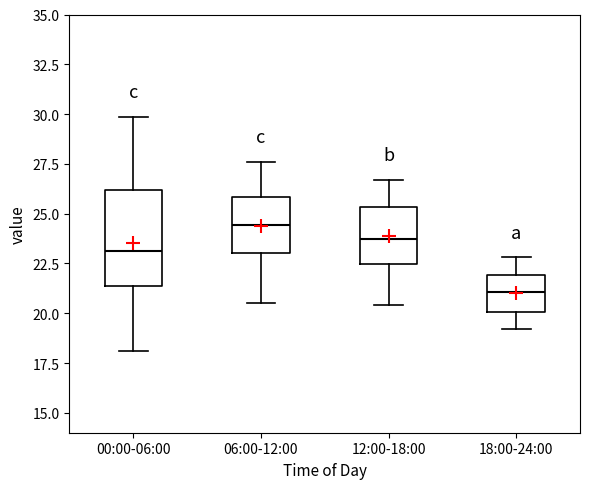

Where does the upper whisker of the box for 12:00-18:00 end on the y-axis? The values are not printed on the chart, so give them approximately, as read against the axis.

26.5